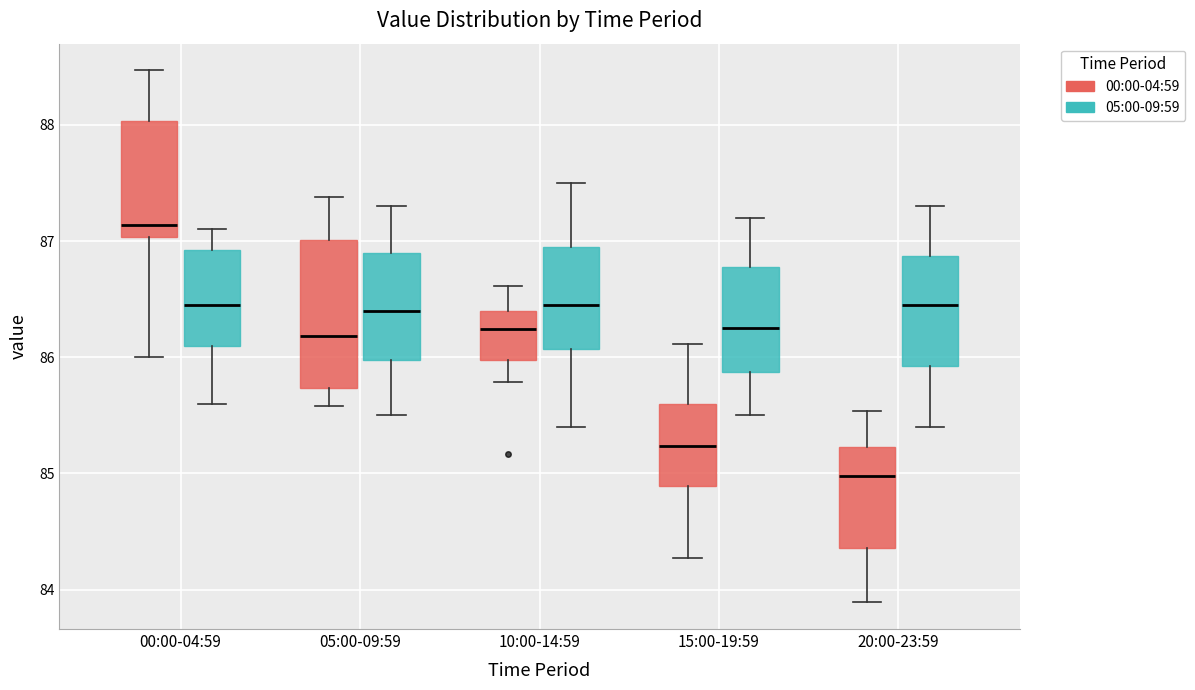

Reading left to right, read every box against the y-axis: the position of its median line, the range the box covers, and the ends of its whiskers. The values are not printed on the chart, so give them approximately, as read against the axis.

00:00-04:59 (00:00-04:59): median 87.1, box 87.0 to 88.0, whiskers 86.0 to 88.5
00:00-04:59 (05:00-09:59): median 86.5, box 86.1 to 86.9, whiskers 85.6 to 87.1
05:00-09:59 (00:00-04:59): median 86.2, box 85.7 to 87.0, whiskers 85.6 to 87.4
05:00-09:59 (05:00-09:59): median 86.4, box 86.0 to 86.9, whiskers 85.5 to 87.3
10:00-14:59 (00:00-04:59): median 86.2, box 86.0 to 86.4, whiskers 85.8 to 86.6
10:00-14:59 (05:00-09:59): median 86.5, box 86.1 to 87.0, whiskers 85.4 to 87.5
15:00-19:59 (00:00-04:59): median 85.2, box 84.9 to 85.6, whiskers 84.3 to 86.1
15:00-19:59 (05:00-09:59): median 86.3, box 85.9 to 86.8, whiskers 85.5 to 87.2
20:00-23:59 (00:00-04:59): median 85.0, box 84.4 to 85.2, whiskers 83.9 to 85.5
20:00-23:59 (05:00-09:59): median 86.5, box 85.9 to 86.9, whiskers 85.4 to 87.3